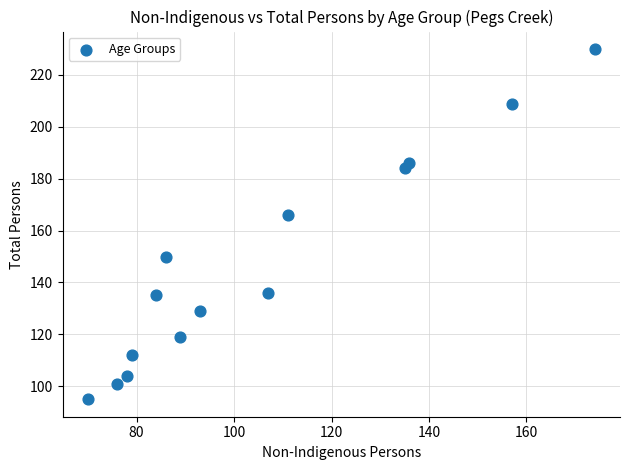

What Y value in the scatter plot is closest to 162?

166